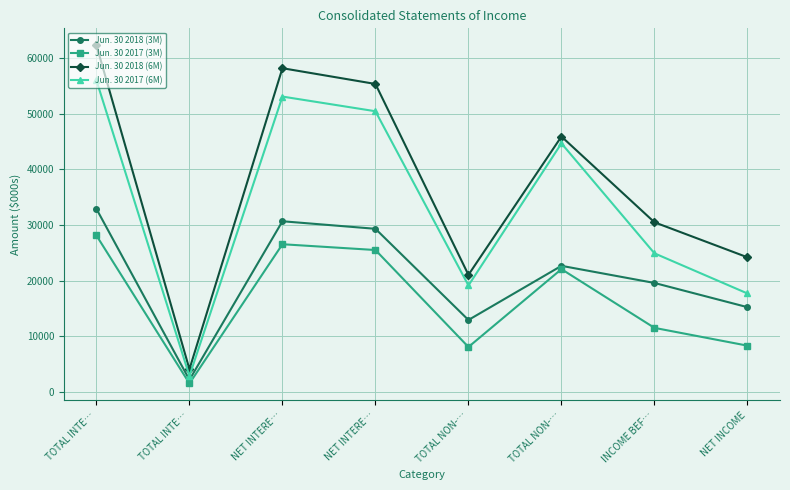

Does the chart display data point markers on the line(s)?

Yes